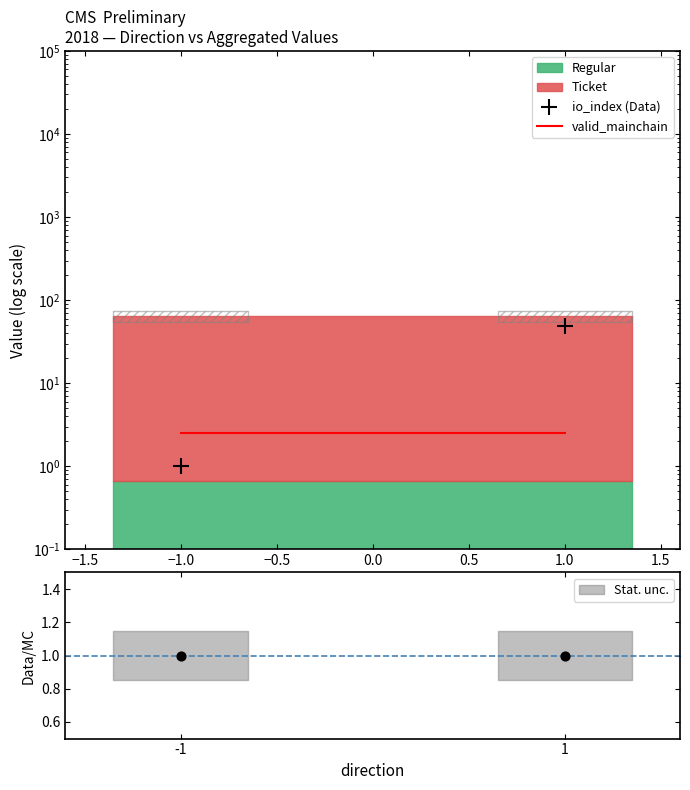

Which series reaches the minimum Y coordinate?

io_index (Data)